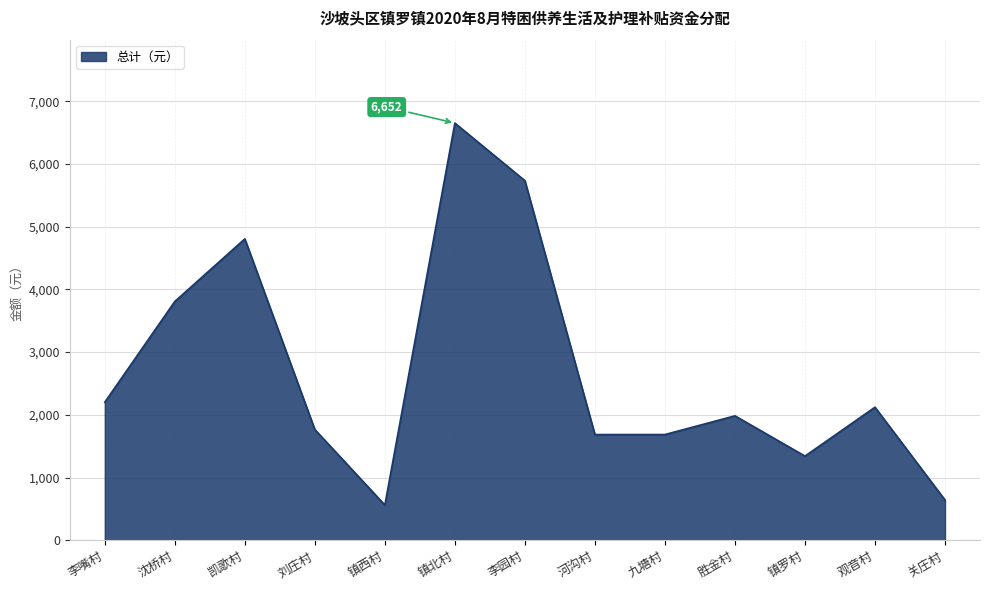

What is the difference between the maximum and minimum values?

6090